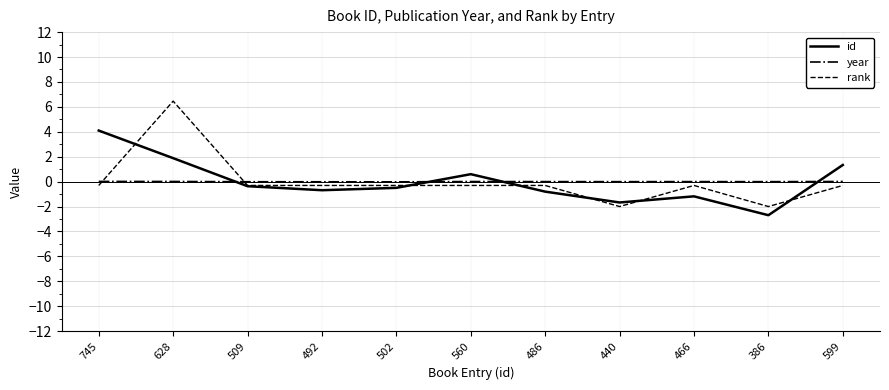

At how many categories does at least one series exceed 3?

2